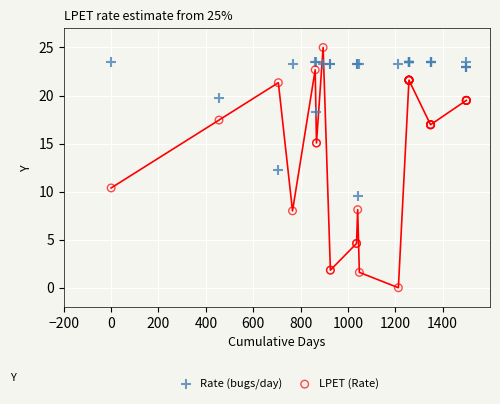

Which series contains the highest Y value?

LPET (Rate)